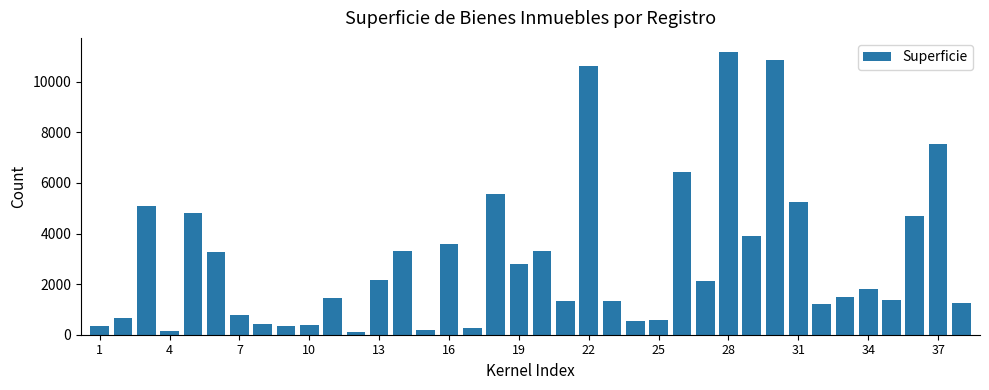

What is the value of the 36th bar from the left?

4688.0